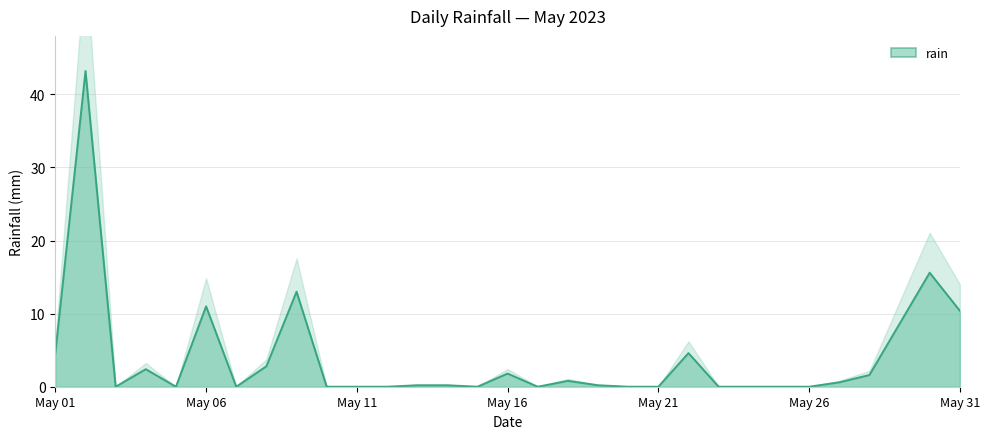

How many points are higher than both their immediate neighbors (excluding endpoints)?

8